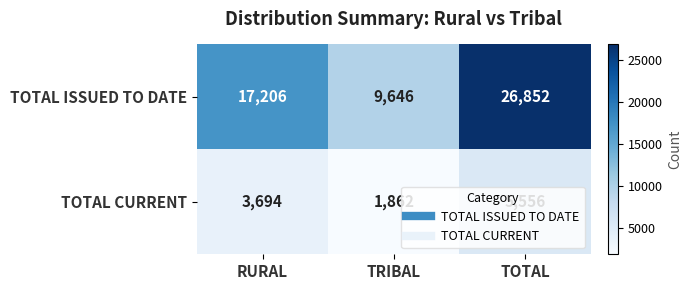

Which category has the highest value across all series?

TOTAL